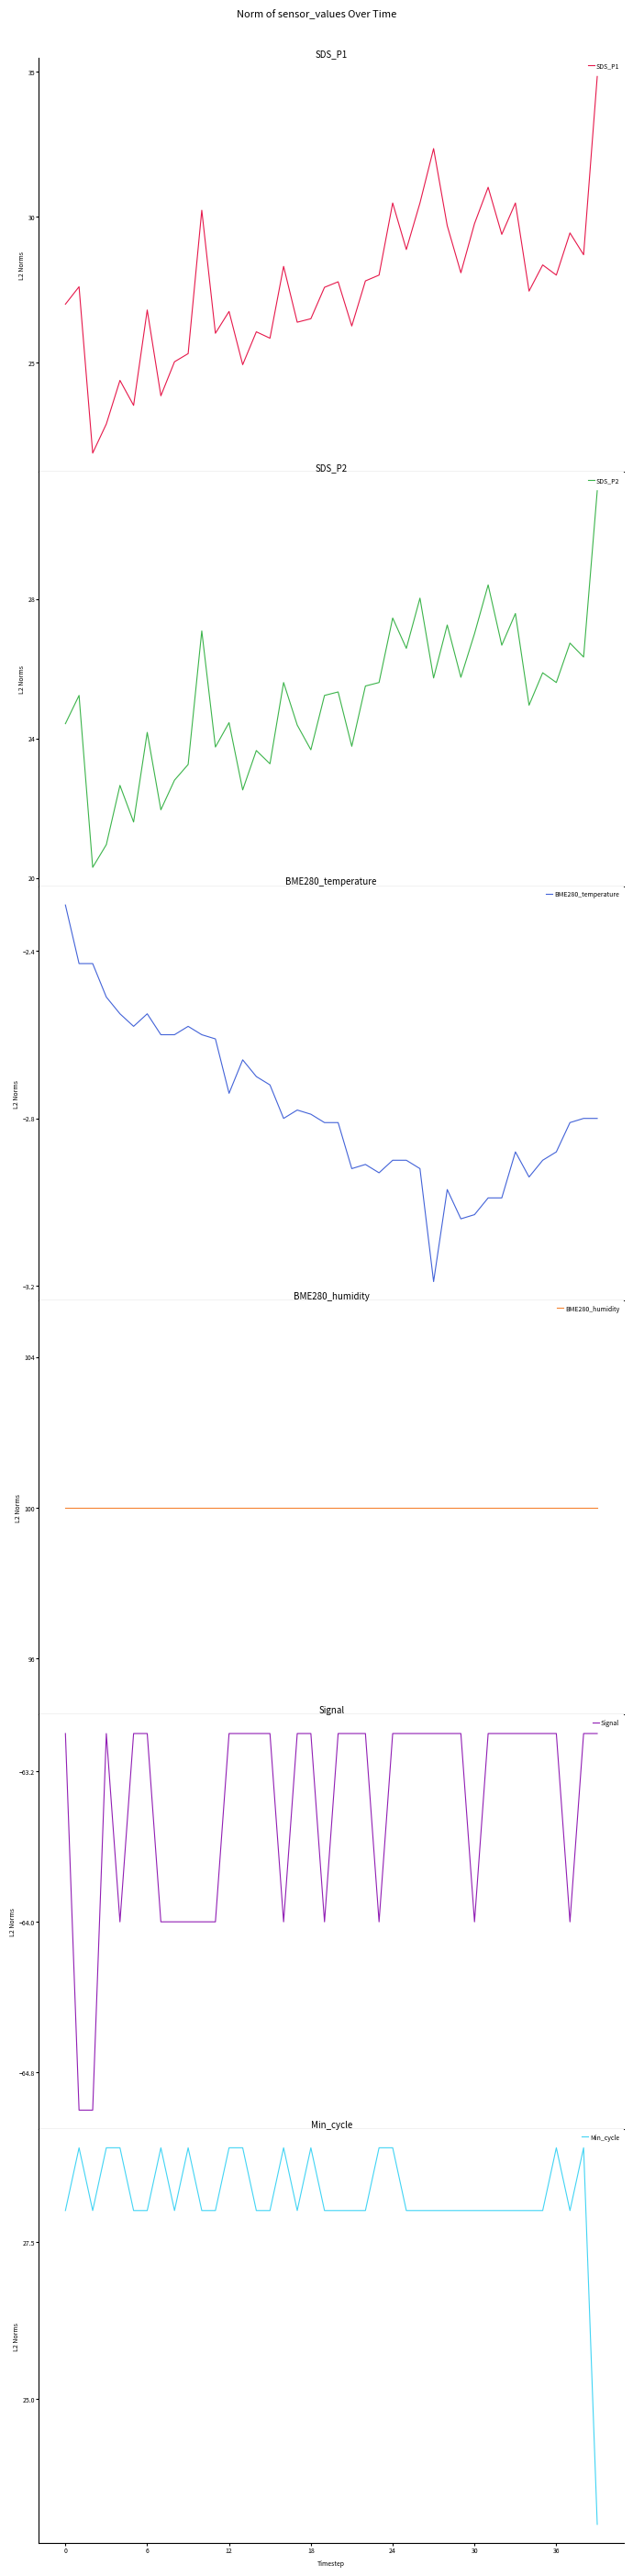

What is the value of the BME280_temperature point at the 7th from the left?

-2.5